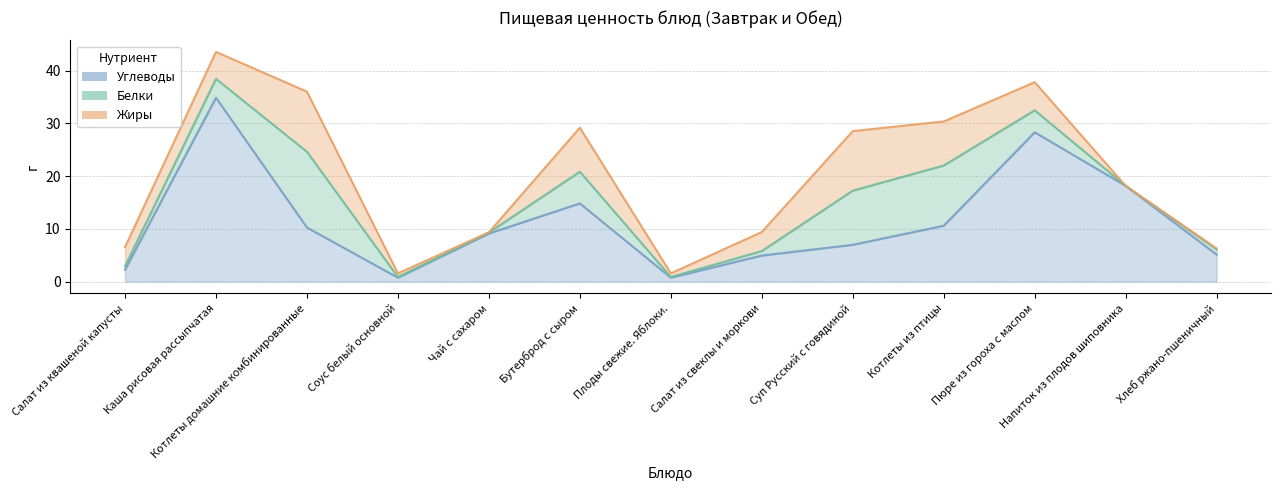

Rank the series at Салат из квашеной капусты from highest to lowest value.

Жиры, Углеводы, Белки